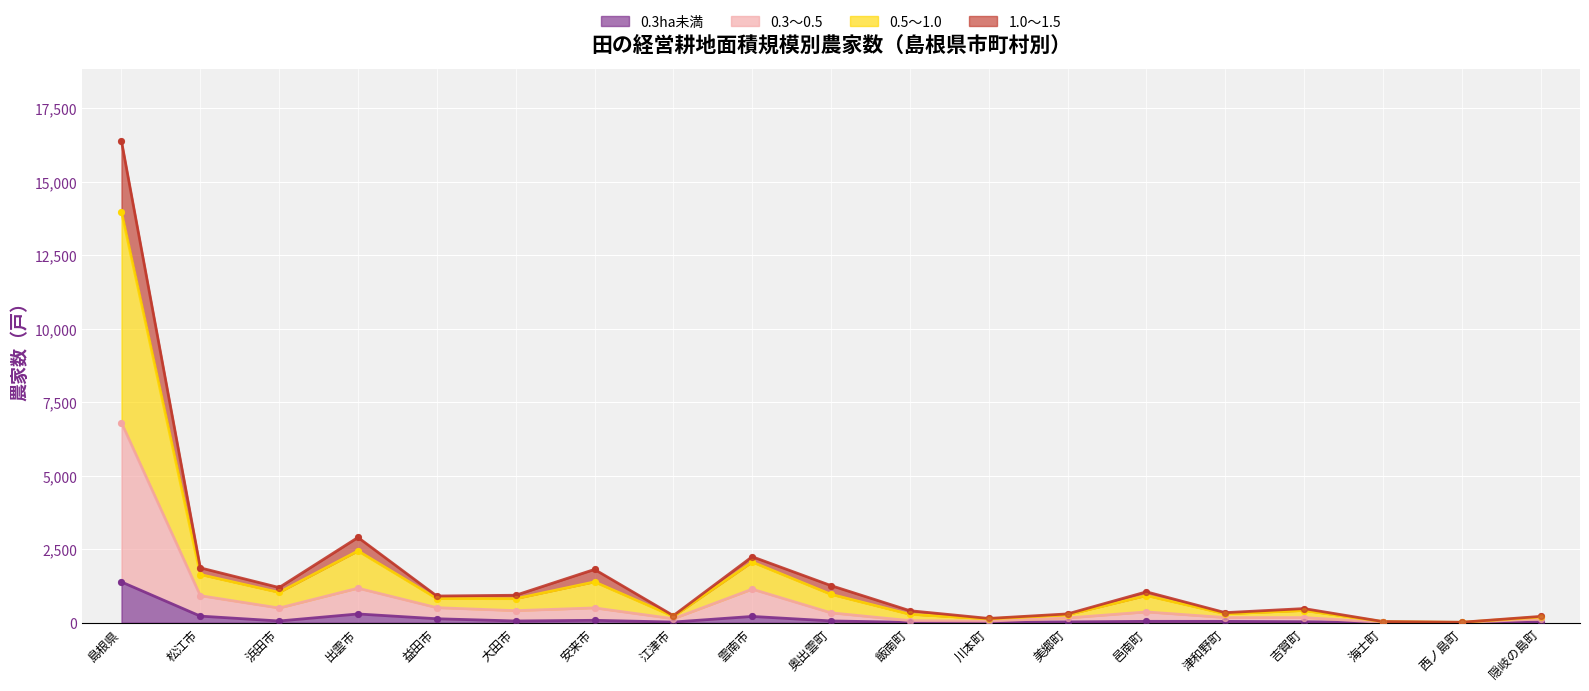

At how many categories does at least one series exceed 9588?

1